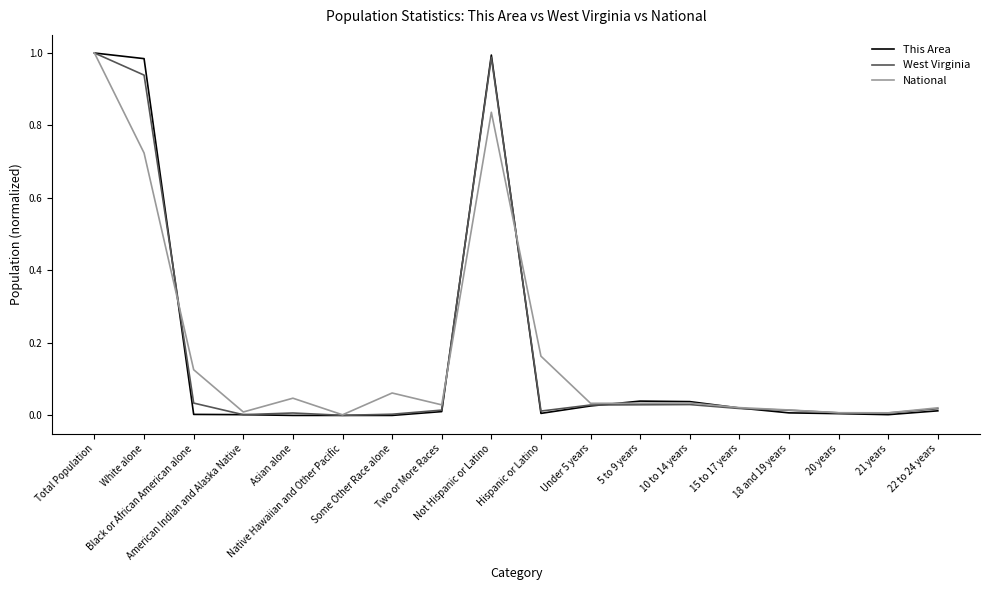

Does the chart have visible grid lines?

No